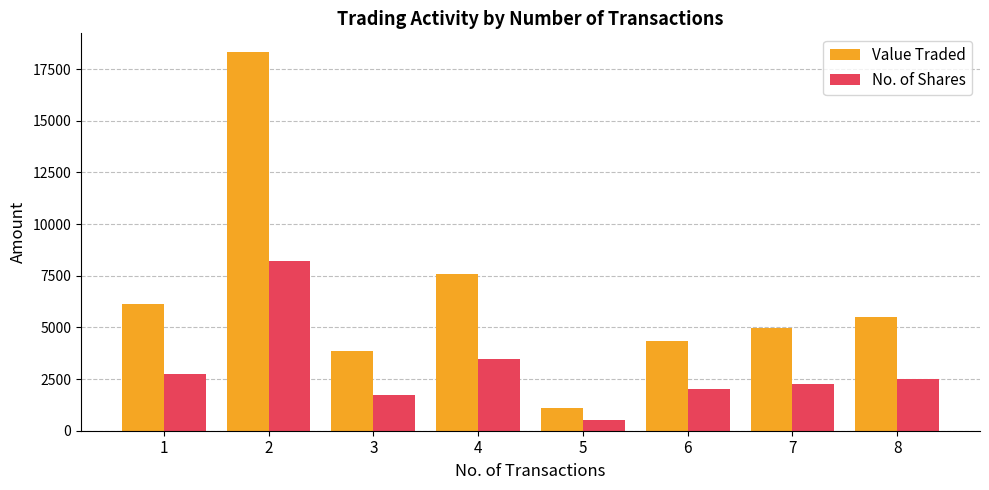

Is it true that Value Traded equals 4343 at 6?

True